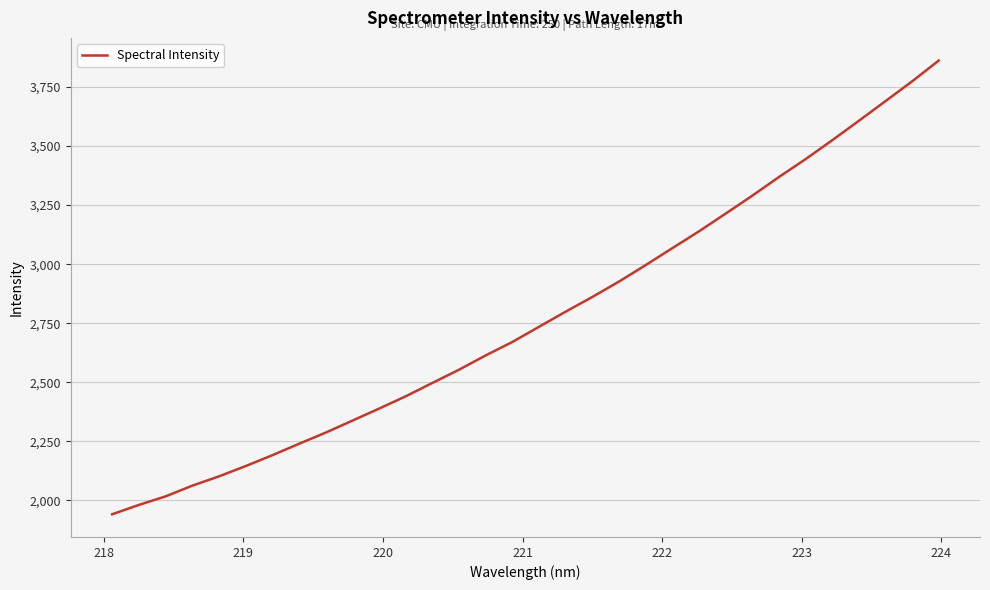

What is the difference between the maximum and minimum values?

1921.6